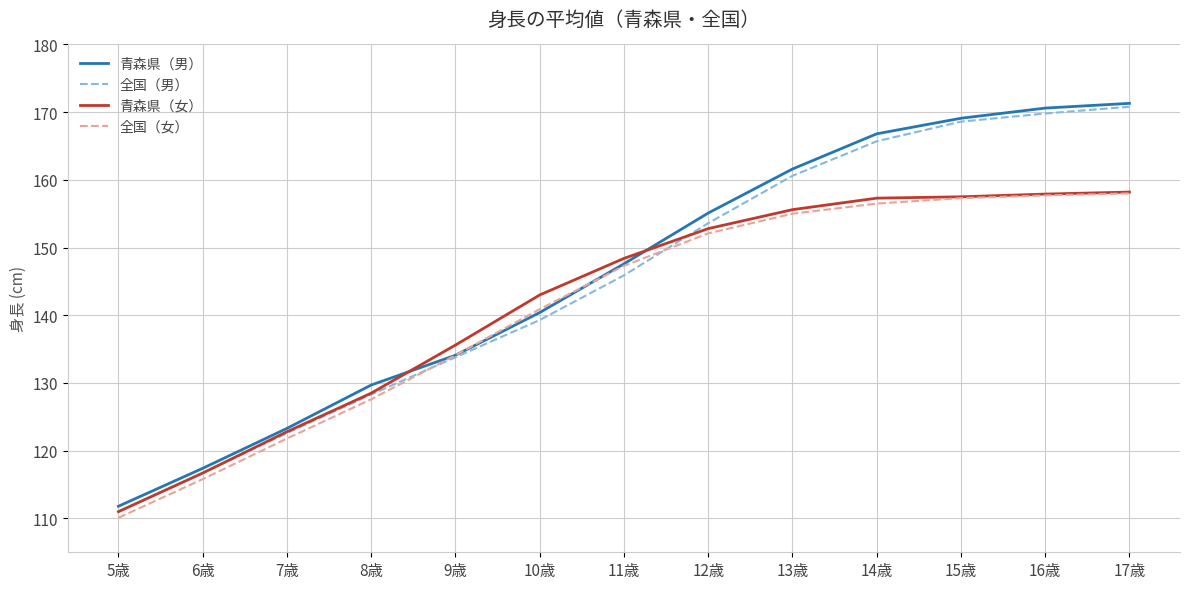

At which label does 青森県（男） reach its minimum?

5歳